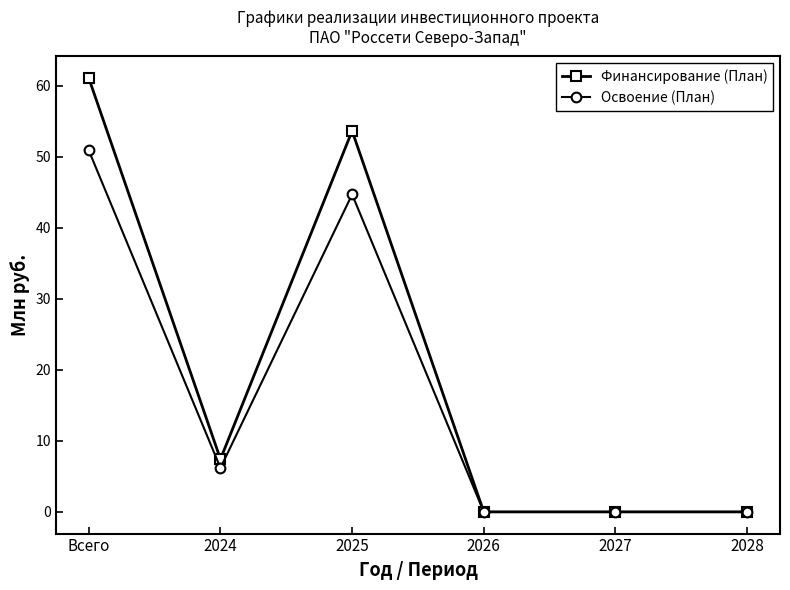

How many series are shown in this chart?

2